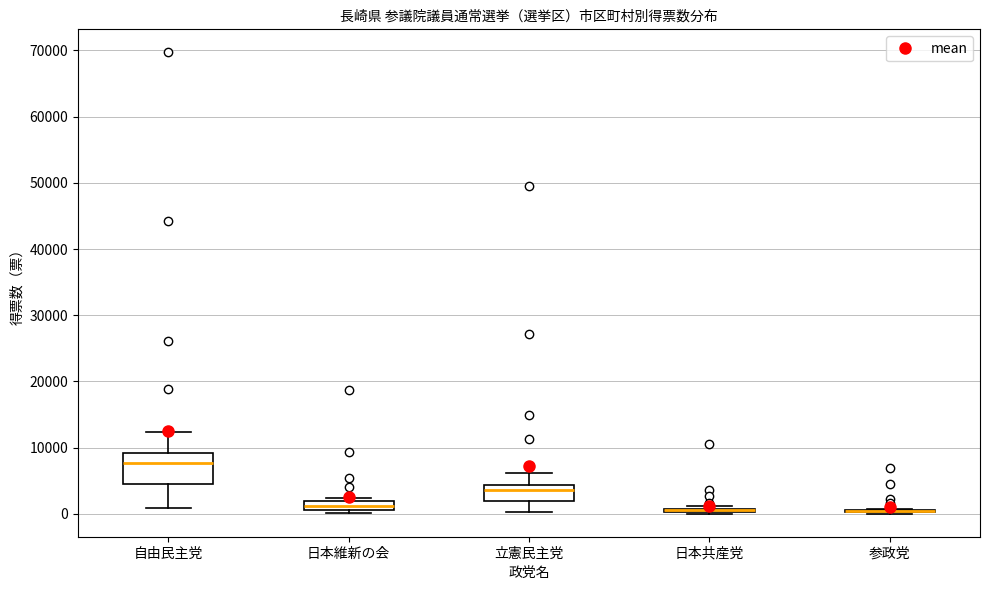

Which box is the tallest, from its lower edge to its upper edge?

自由民主党